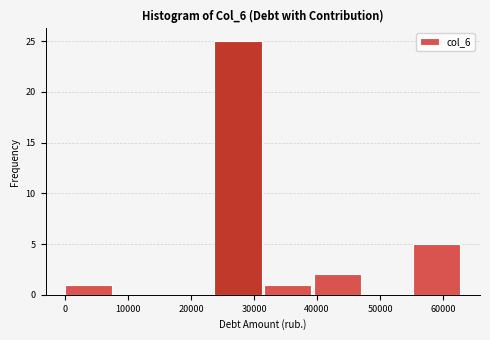

How tall is the bar that spans 39000 to 47000 on the x-axis? Neither the bar edges nor the heights are printed on the chart, so give them approximately, as read against the axes.

2